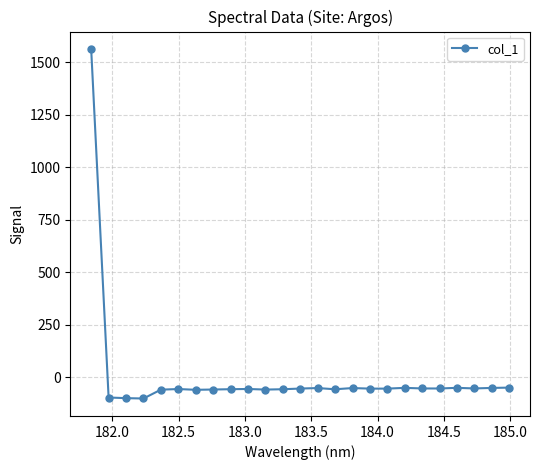

What is the smallest value displayed?

-102.2